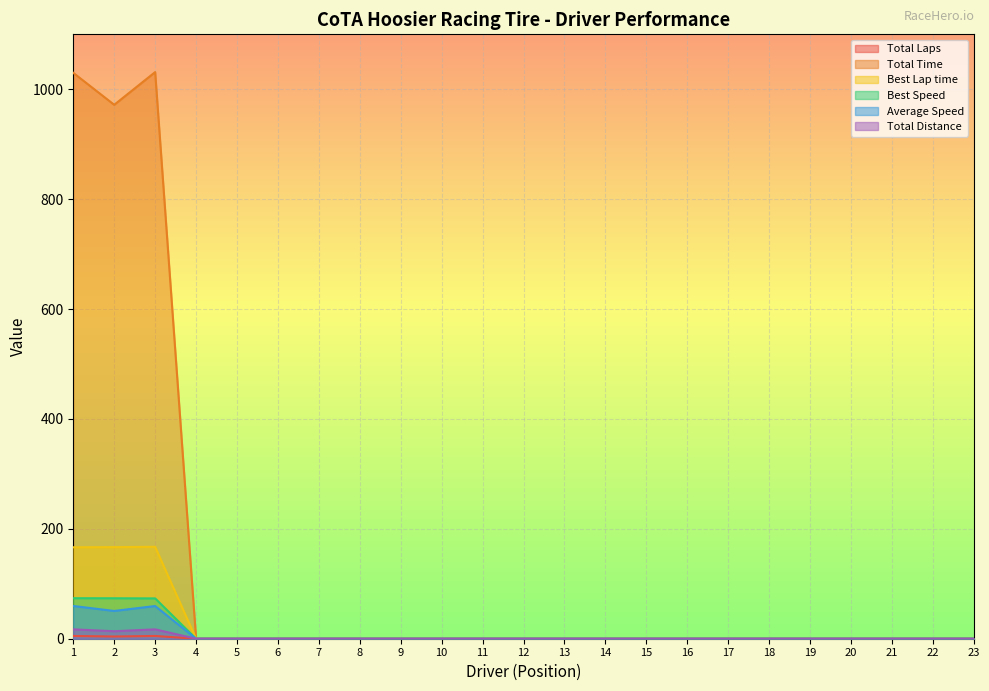

The value of Best Lap time at 2 is 166.7. True or false?

True